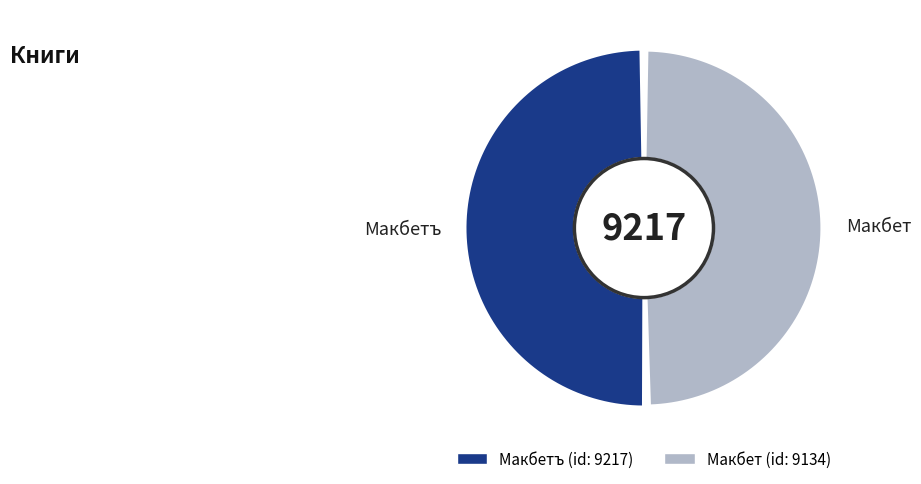

What is the change in value from Макбетъ to Макбет?

-83